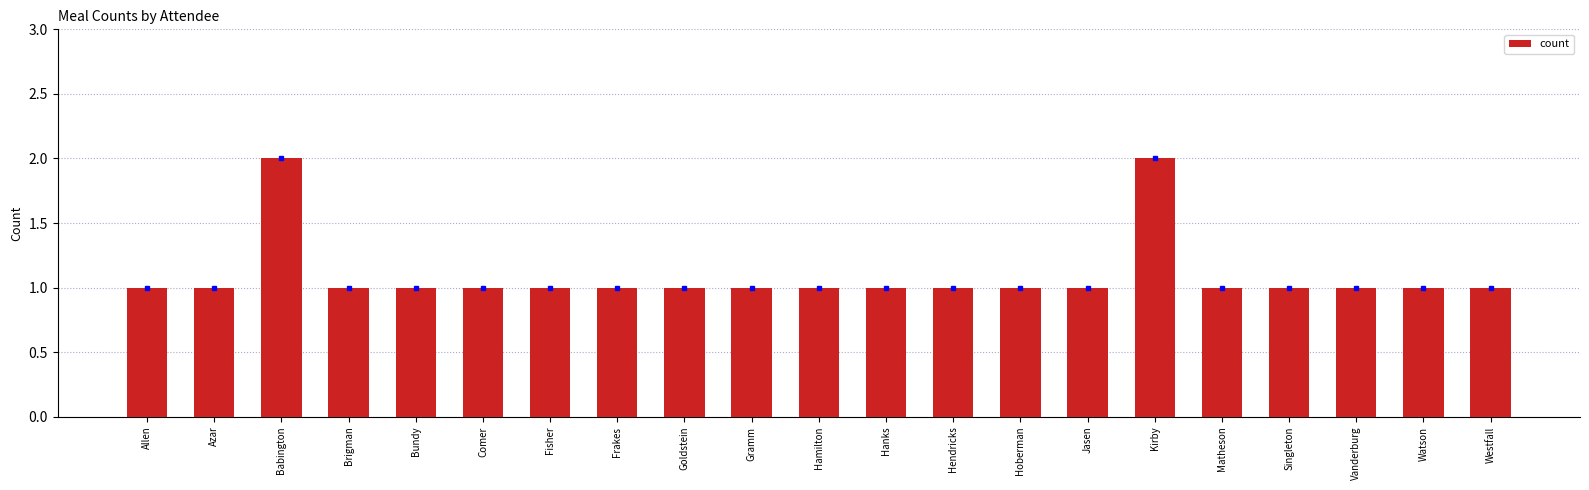

What is the label of the 12th bar from the left?

Hanks